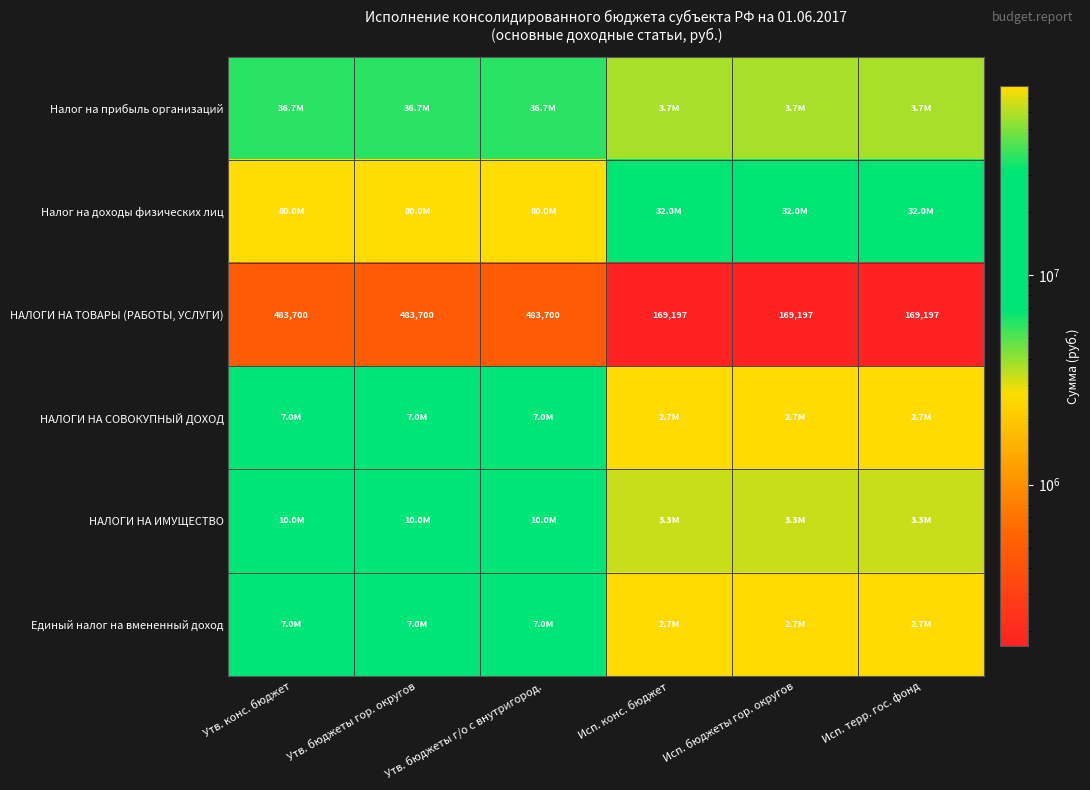

At which category does the chart reach its minimum across all series?

Исп. конс. бюджет